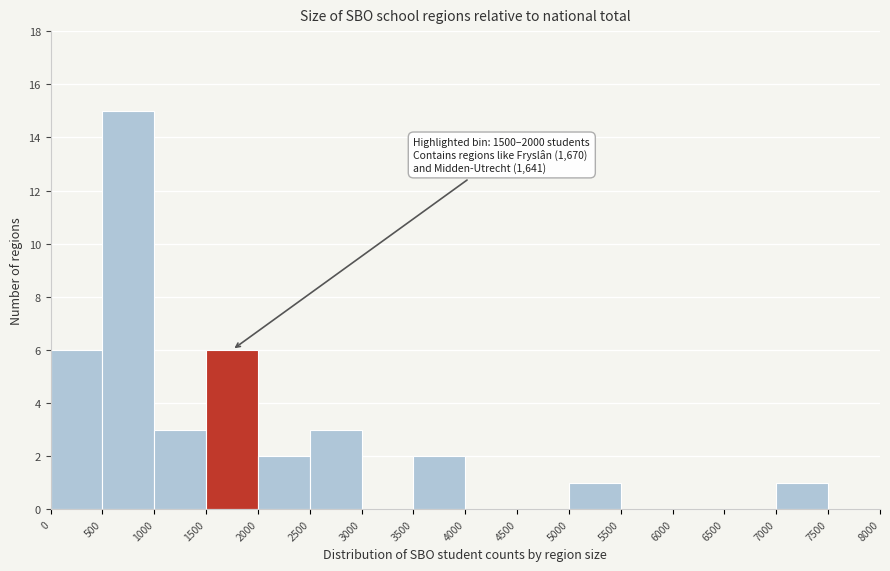

Which range on the x-axis has the tallest bar?

500 to 1000